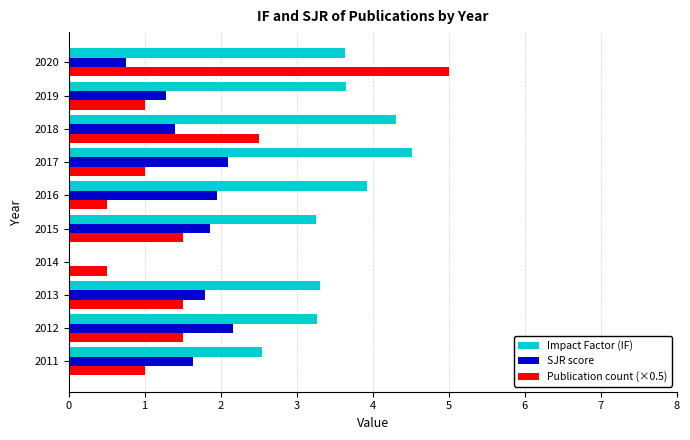

How many data points does each series have?

10